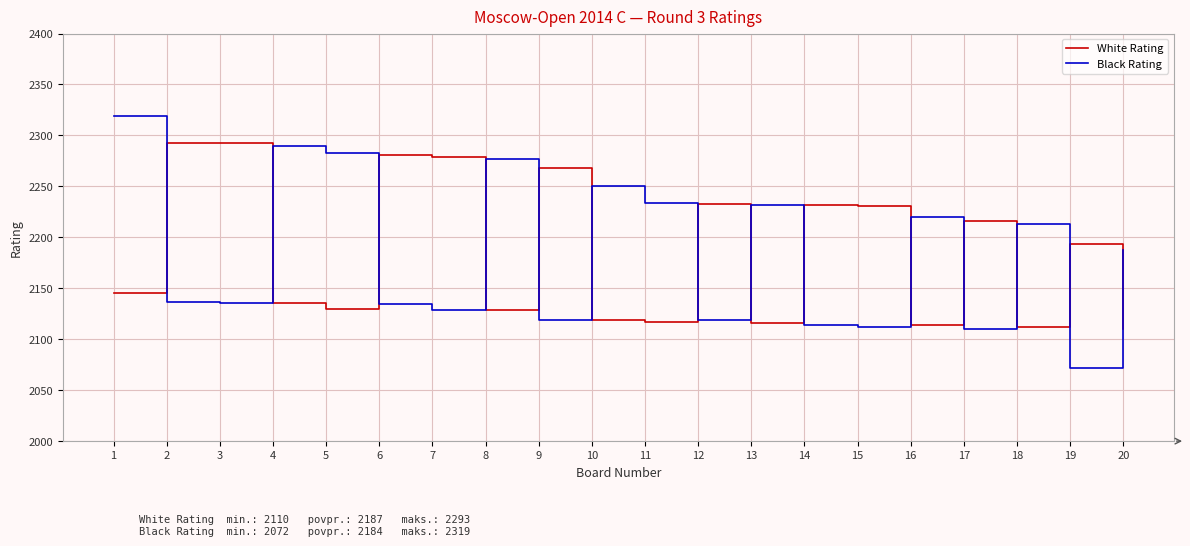

What are all the series names shown in the legend?

White Rating, Black Rating